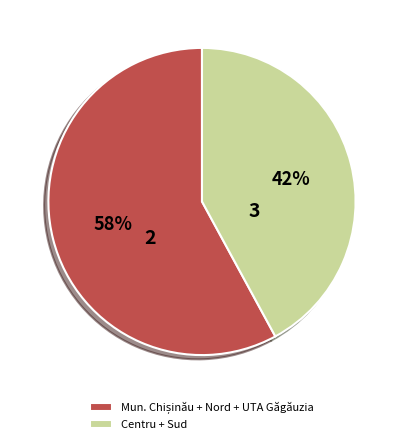

To the nearest percent, what is the difference between the largest and smallest slice percentages?

16%